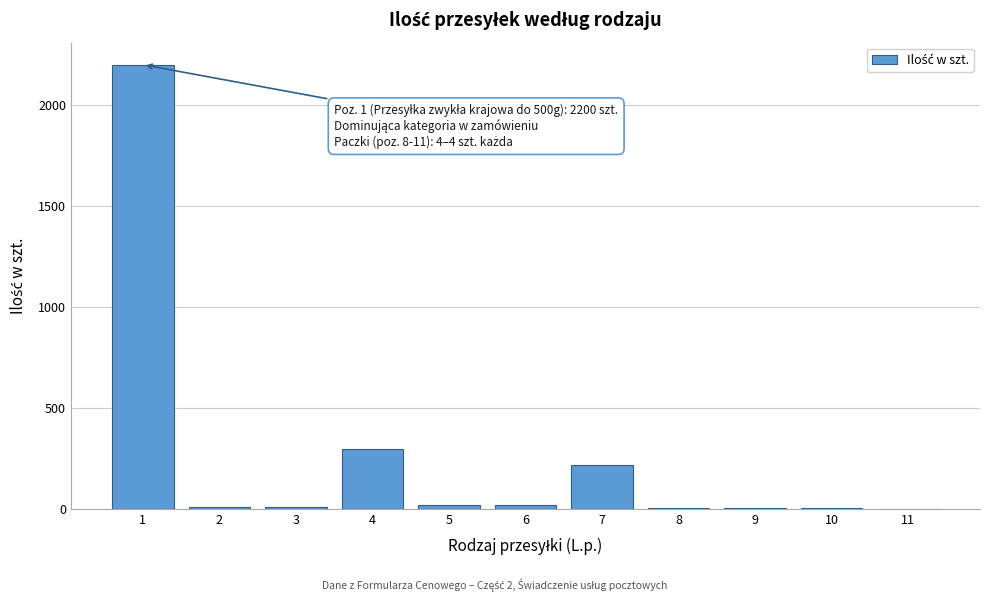

What is the greatest value displayed?

2200